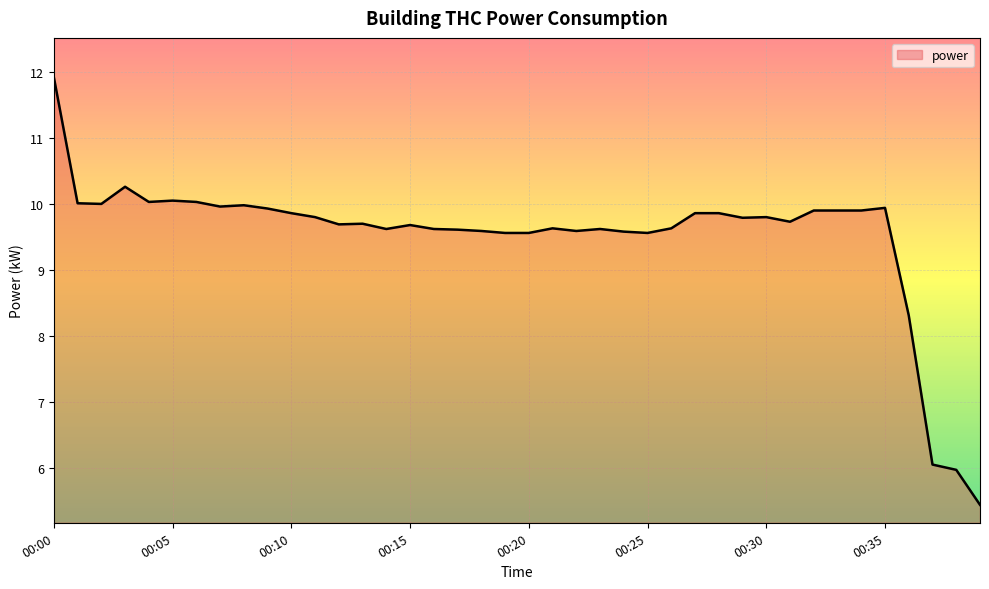

What is the greatest value displayed?

11.9